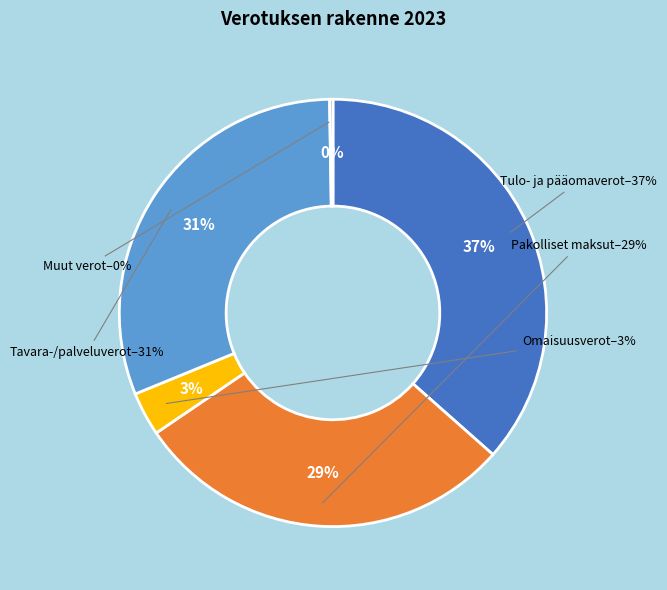

Which slice is the largest?

Tulo- ja pääomaverot